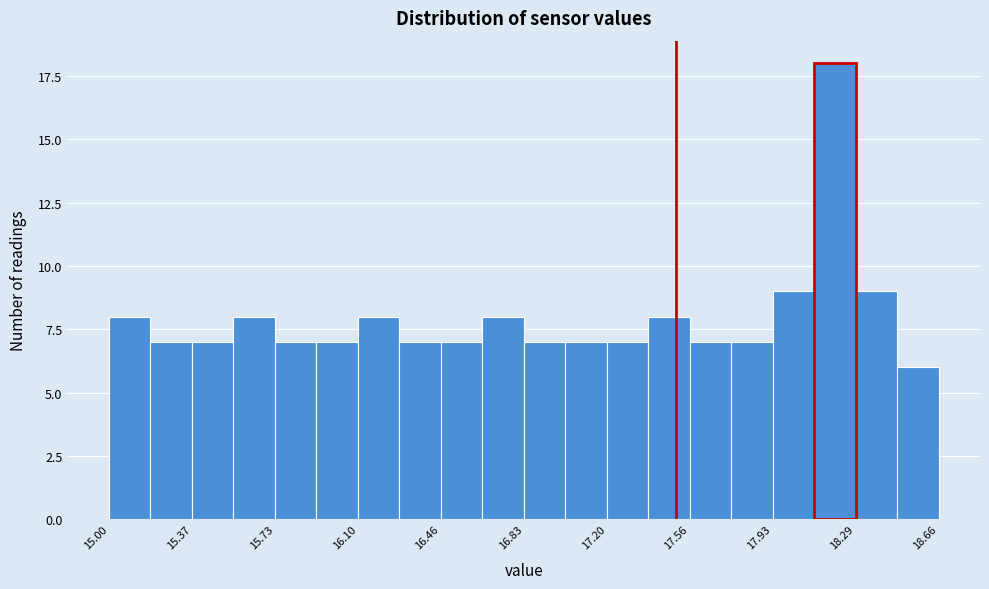

Read against the x-axis, roughly where is the centre of the tallest bar?

18.20